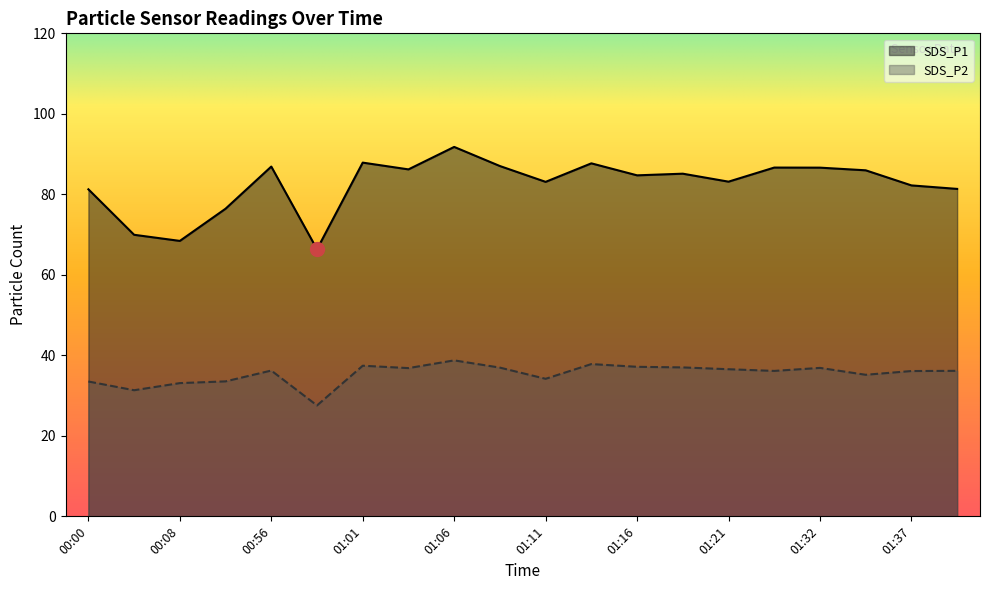

What is the difference between the highest and lowest values at 01:29?

50.5